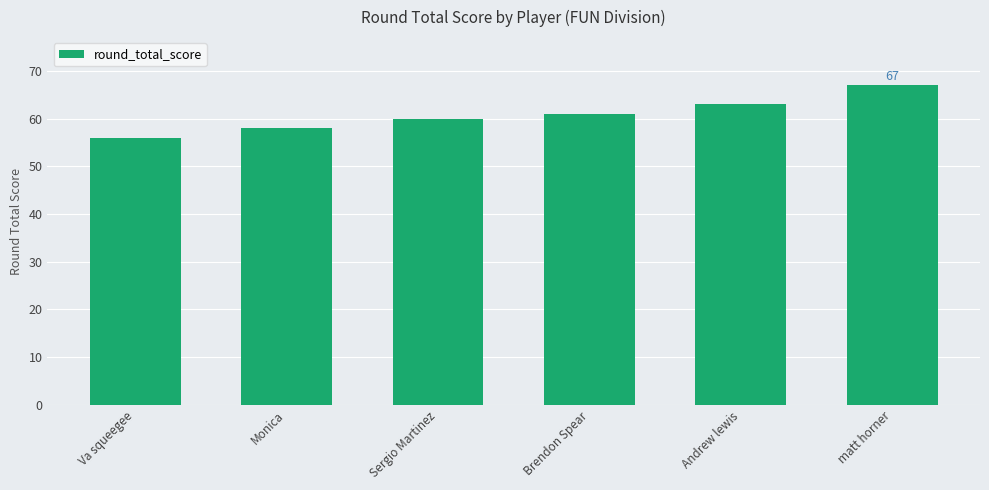

The chart shows a value of 56 at Va squeegee. True or false?

True